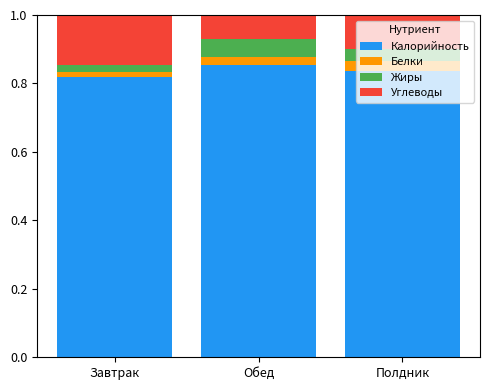

What is the total value across all series at Обед?

1.0